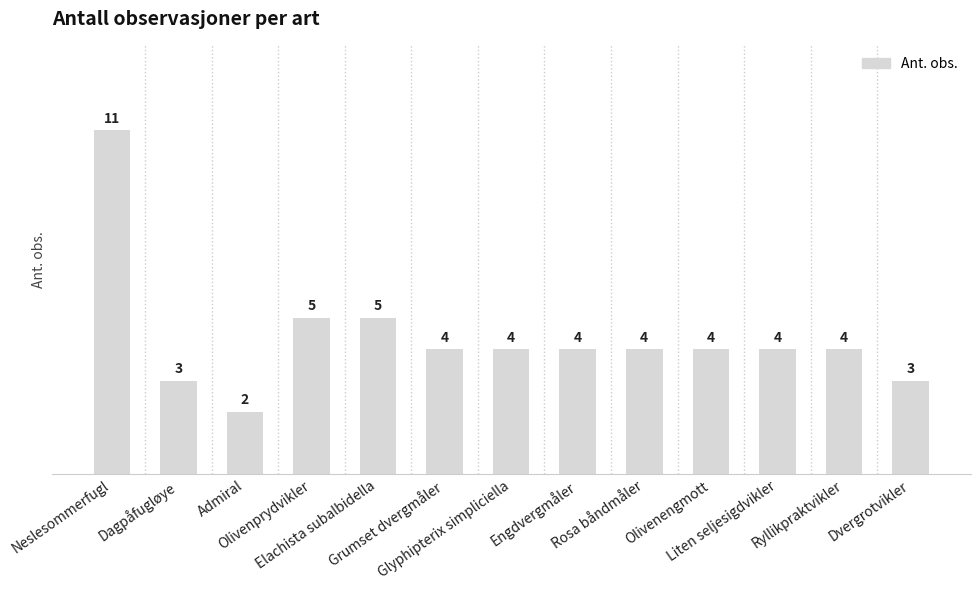

What position from the right is Dvergrotvikler?

1